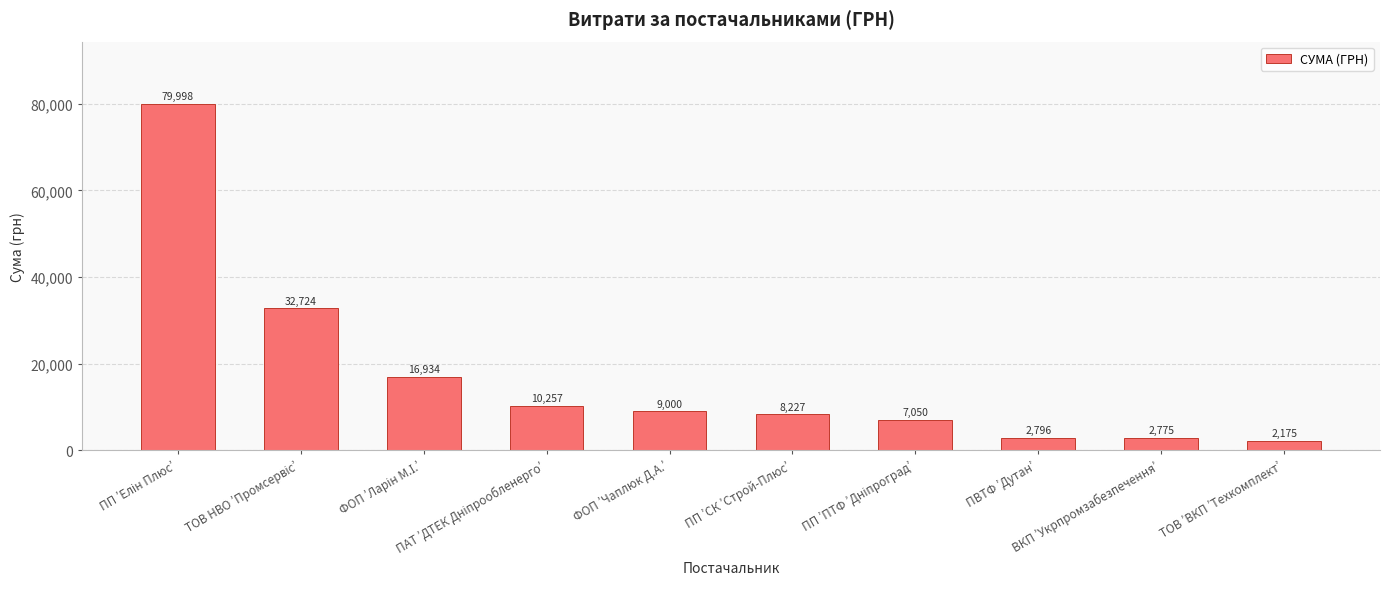

What position from the left is ВКП ’Укрпромзабезпечення’?

9